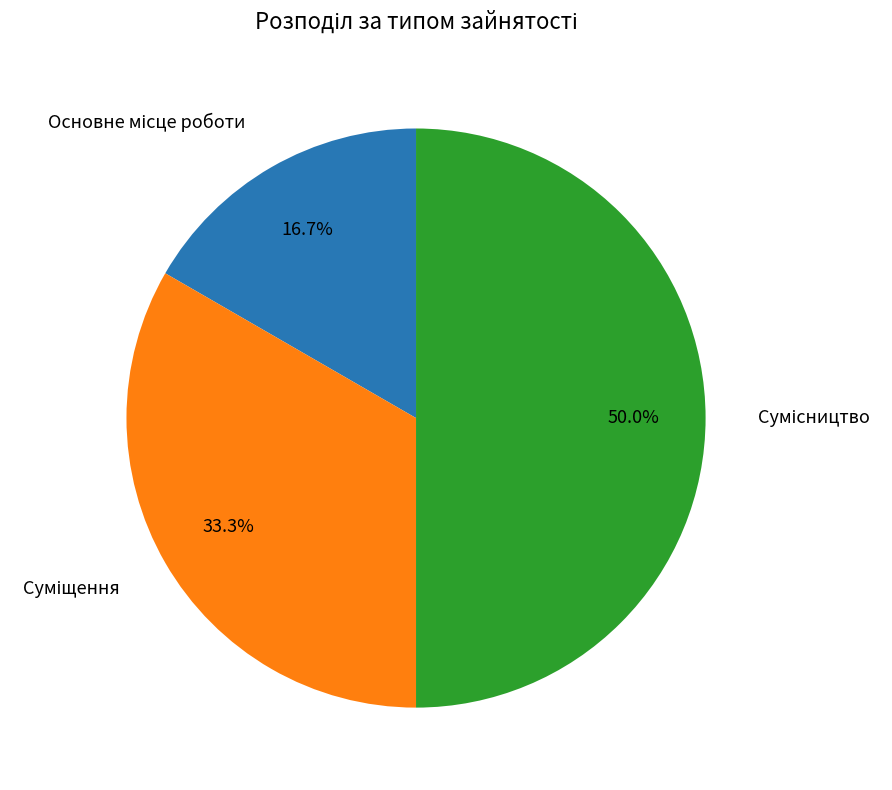

Count the number of slices in the pie.

3